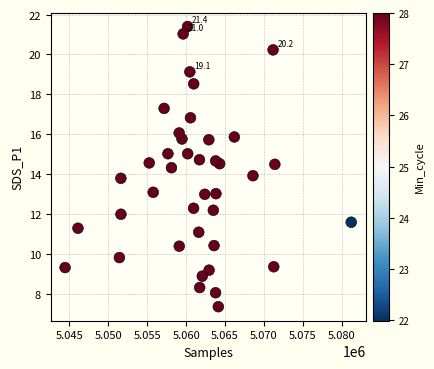

What is the range of Y values (max minus min)?

14.0